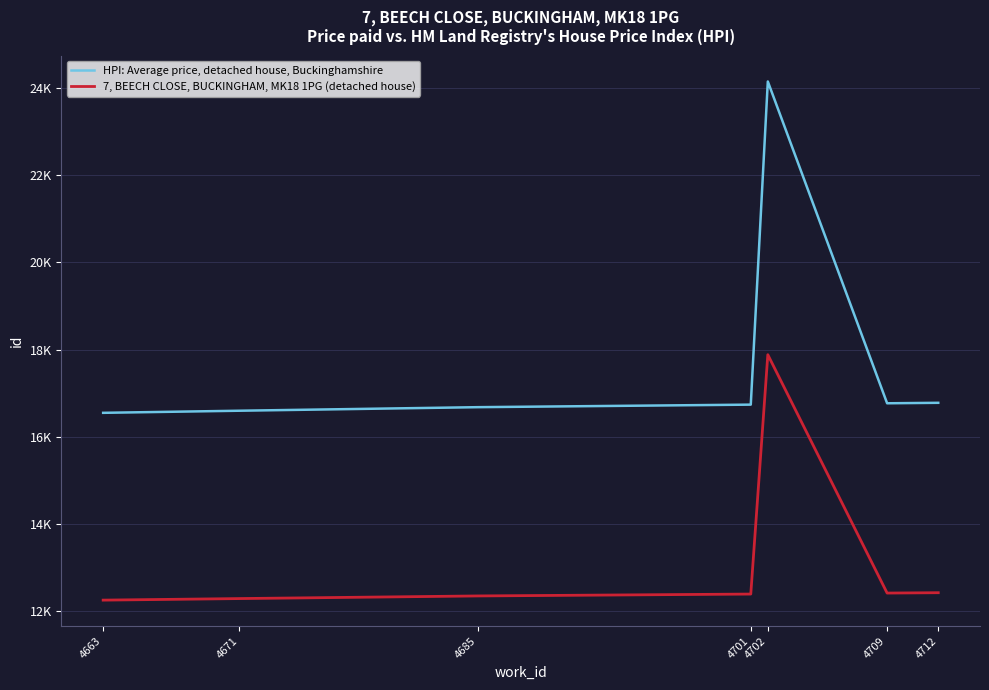

Reading right to left, what are all the values shown in this chart?

HPI: Average price, detached house, Buckinghamshire: 4712=16780.5	4709=16769.7	4702=24141.4	4701=16738.7	4685=16680.6	4671=16599.2	4663=16551.0
7, BEECH CLOSE, BUCKINGHAM, MK18 1PG (detached house): 4712=12430.0	4709=12422.0	4702=17882.5	4701=12399.0	4685=12356.0	4671=12295.7	4663=12260.0